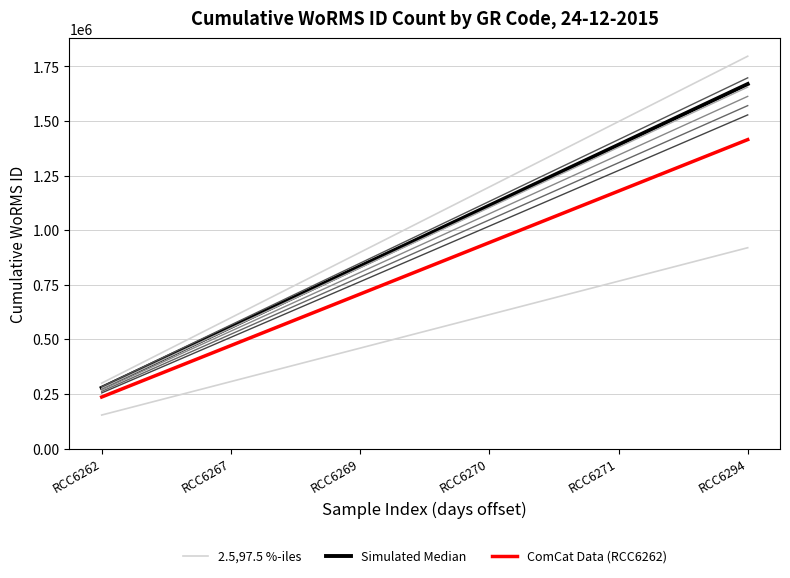

True or false: Simulated Median has more than 2 points higher than both neighbors.

False